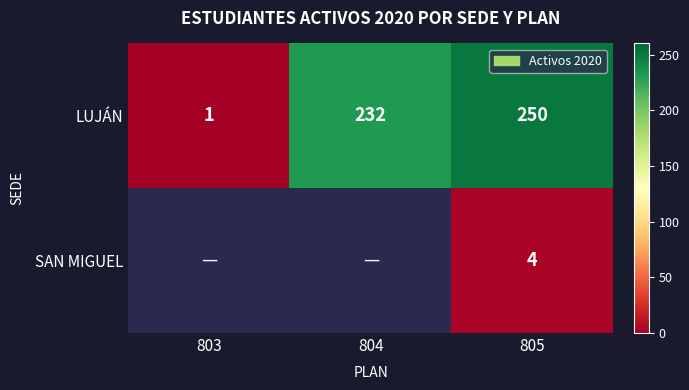

What is the maximum value shown in the chart?

250.0